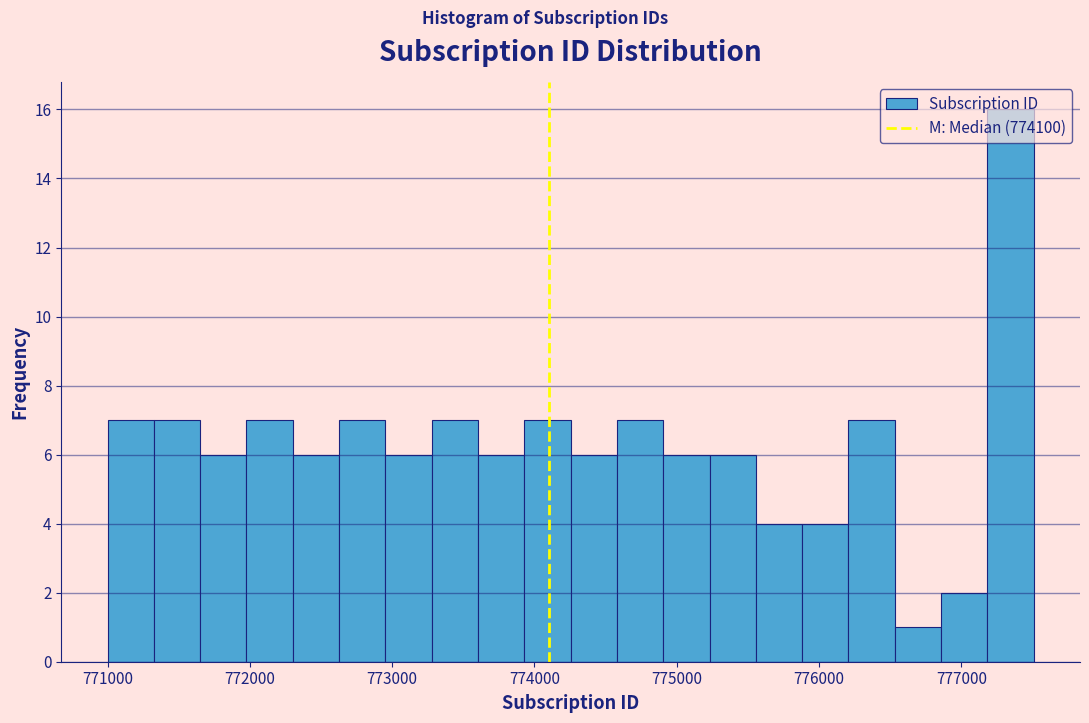

Around what value on the x-axis is the tallest bar? Give the approximate position of its centre, as read against the axis.

777300